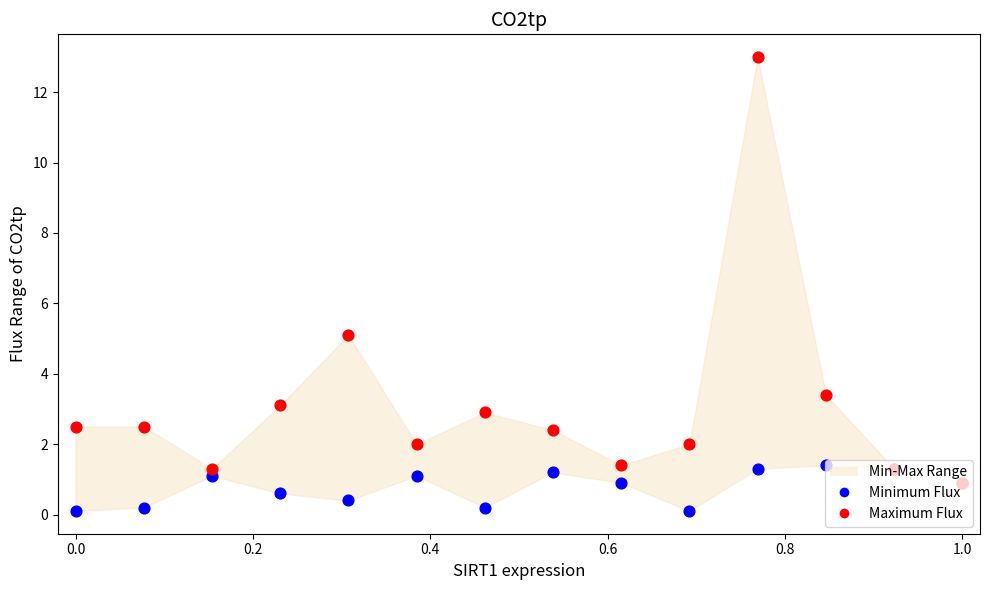

Which series reaches the minimum Y coordinate?

Minimum Flux